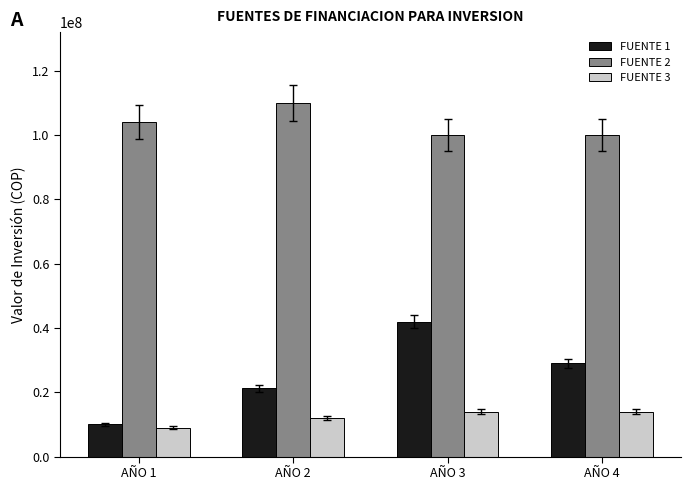

Reading right to left, extract all data points from this chart.

FUENTE 1: AÑO 4=29000000	AÑO 3=42000000	AÑO 2=21300000	AÑO 1=10000000
FUENTE 2: AÑO 4=100000000	AÑO 3=100000000	AÑO 2=110000000	AÑO 1=104000000
FUENTE 3: AÑO 4=14000000	AÑO 3=14000000	AÑO 2=12000000	AÑO 1=9000000